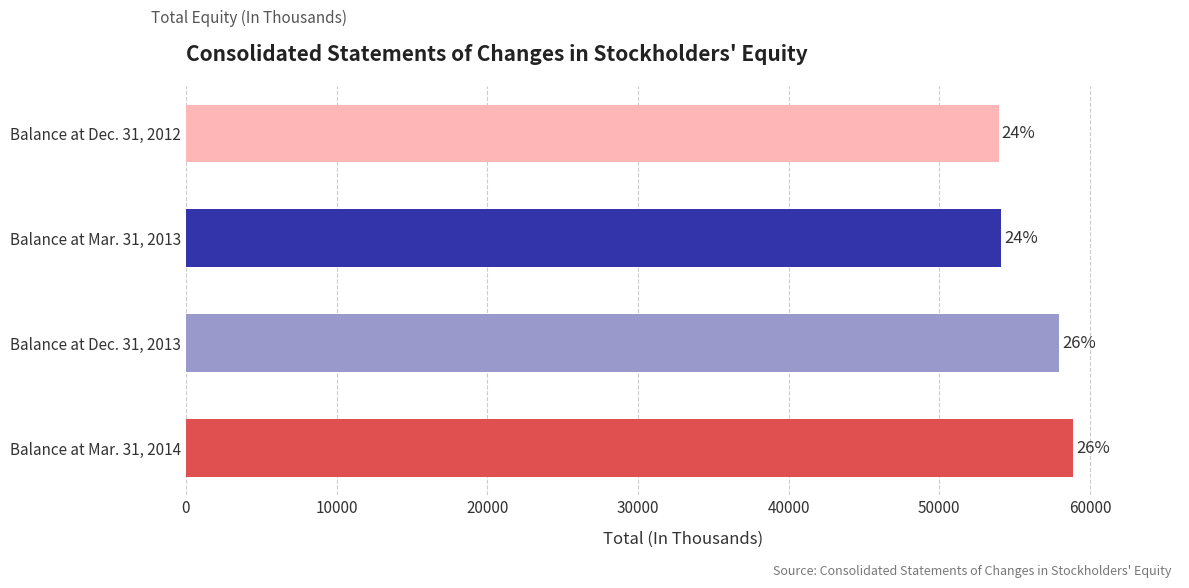

How many bars are there in total?

4